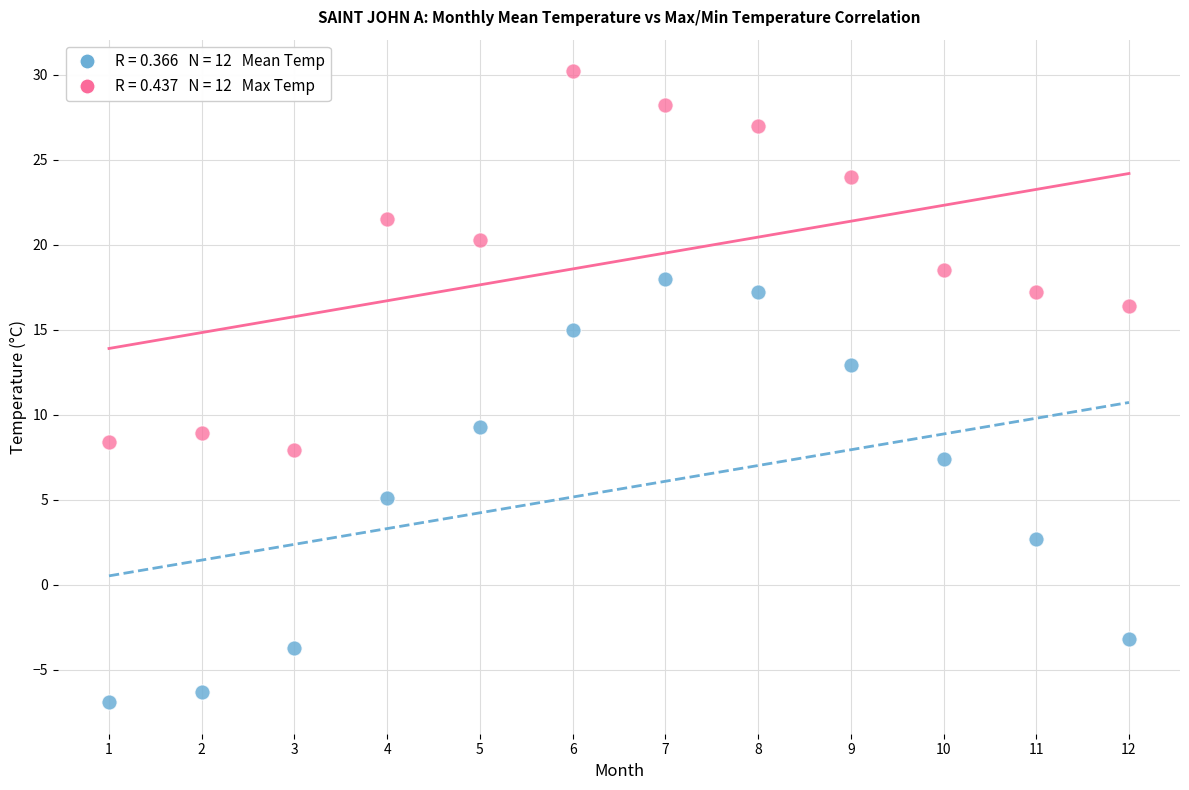

Across all data points, what is the range of Y values (max minus min)?

37.1